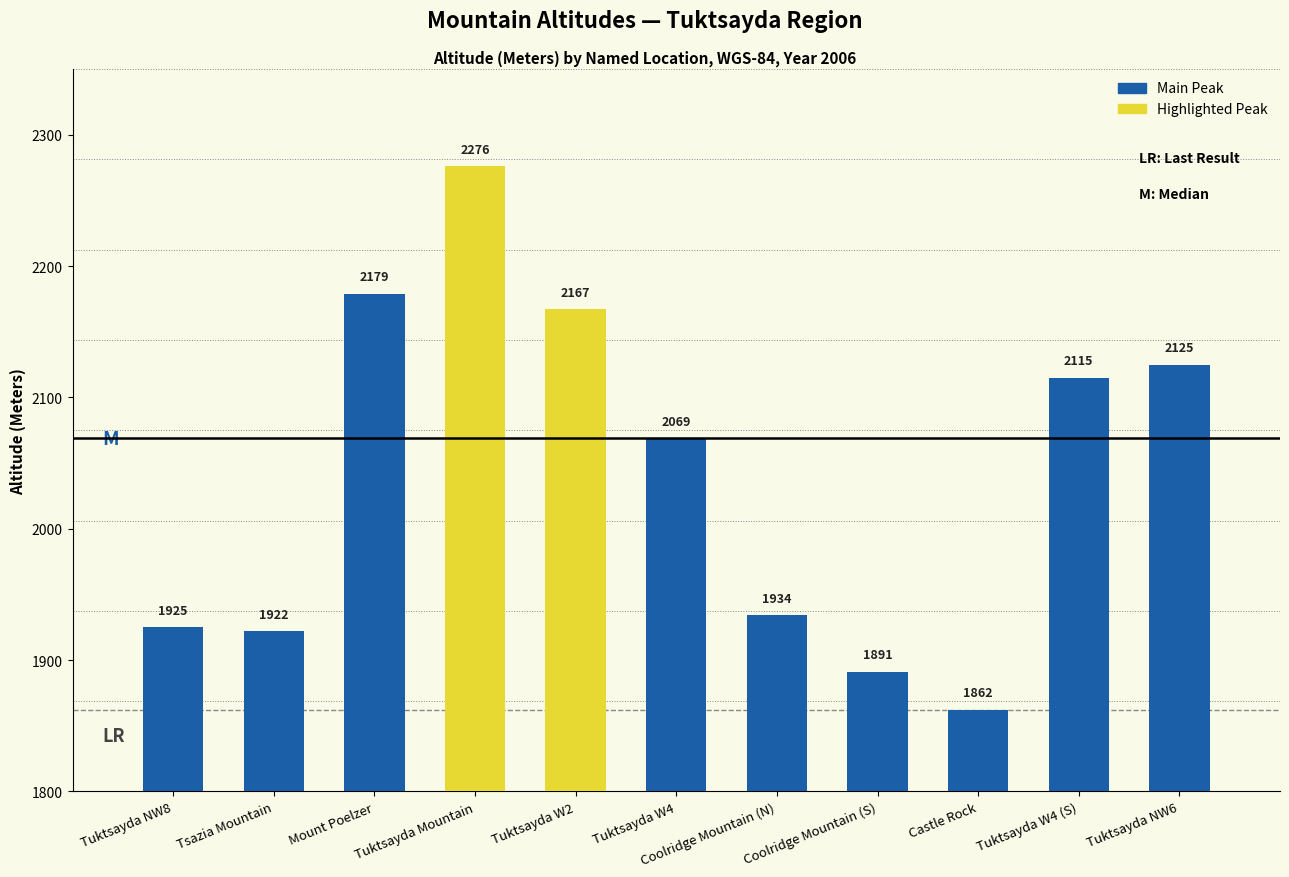

What position from the left is Mount Poelzer?

3